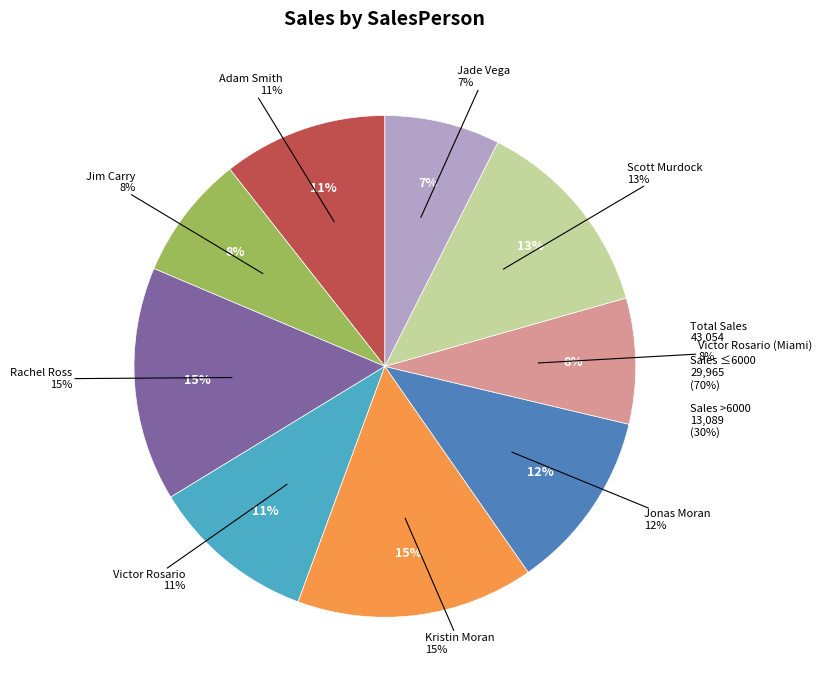

What is the ratio of the value at Jade Vega to the value at Jonas Moran?

0.6